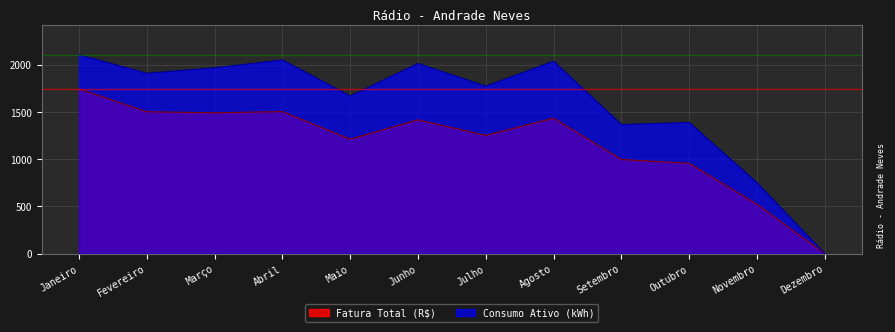

At which label does Consumo Ativo (kWh) reach its minimum?

Dezembro